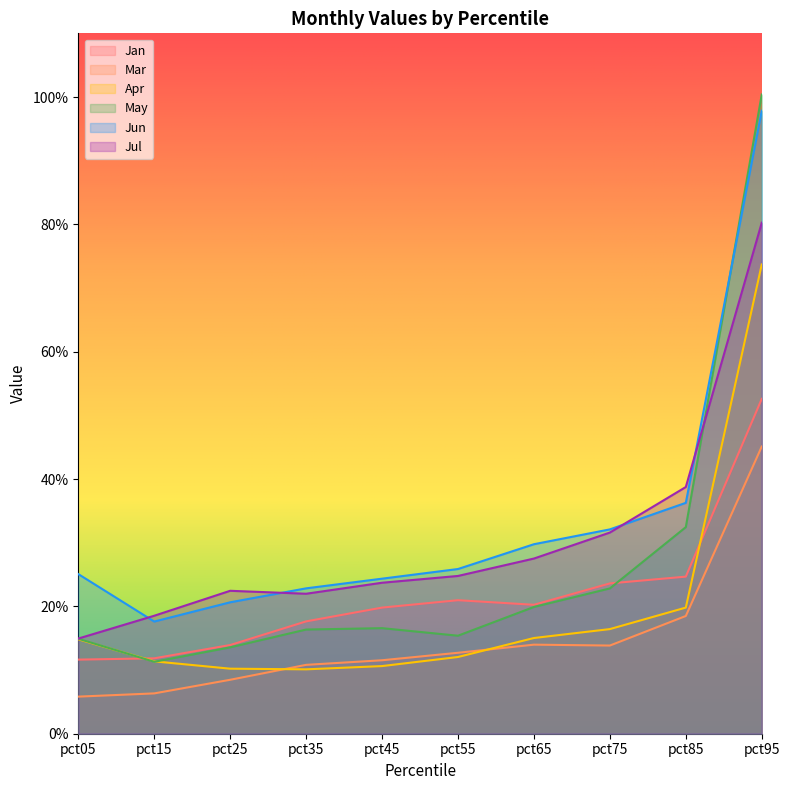

Rank the series by their maximum value, from lowest to highest.

Mar, Jan, Apr, Jul, Jun, May